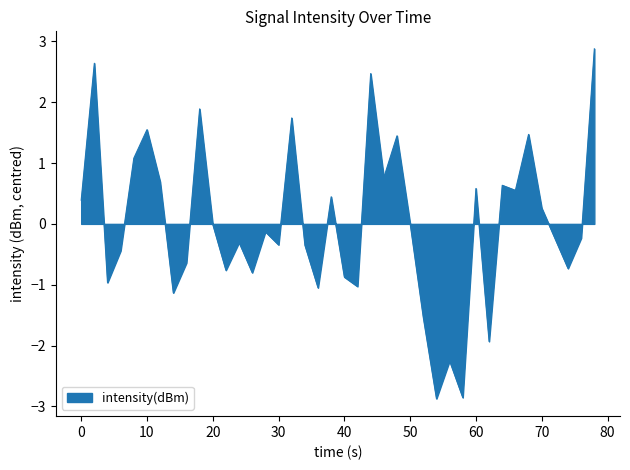

What is the maximum value shown in the chart?

2.9